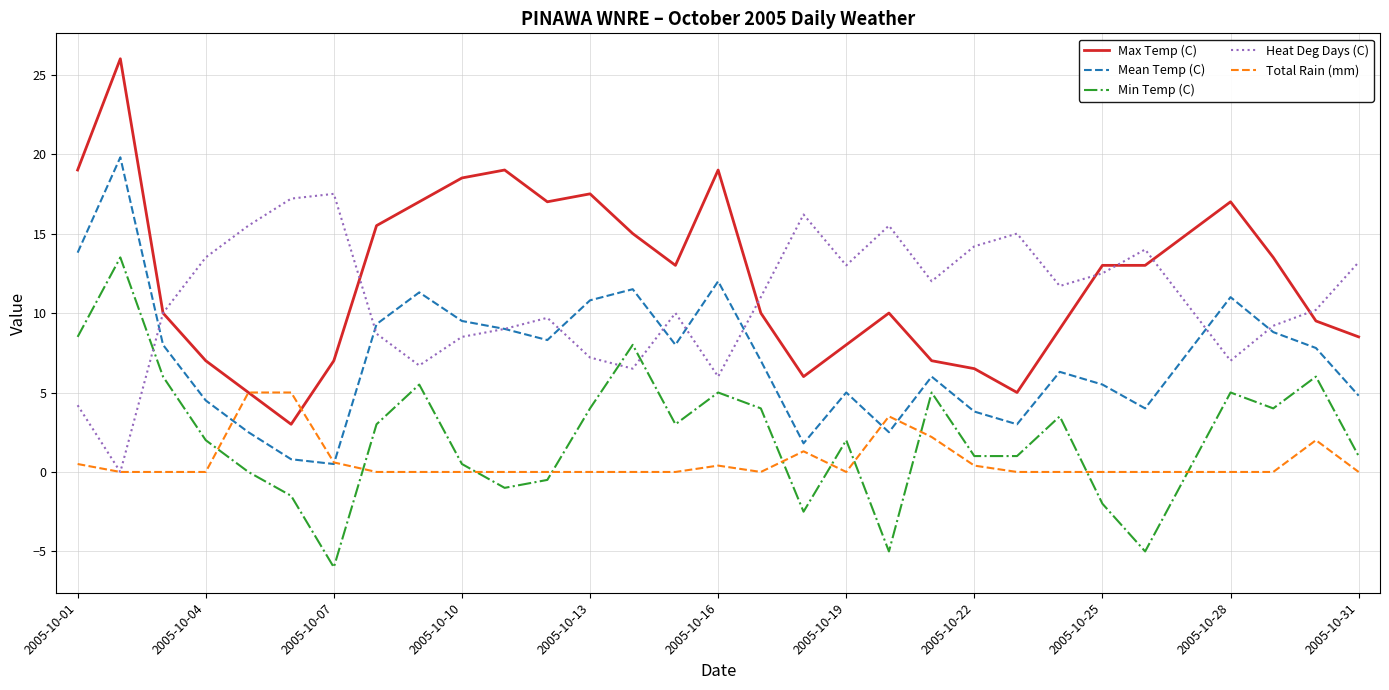

Rank the series by their maximum value, from highest to lowest.

Max Temp (C), Mean Temp (C), Heat Deg Days (C), Min Temp (C), Total Rain (mm)